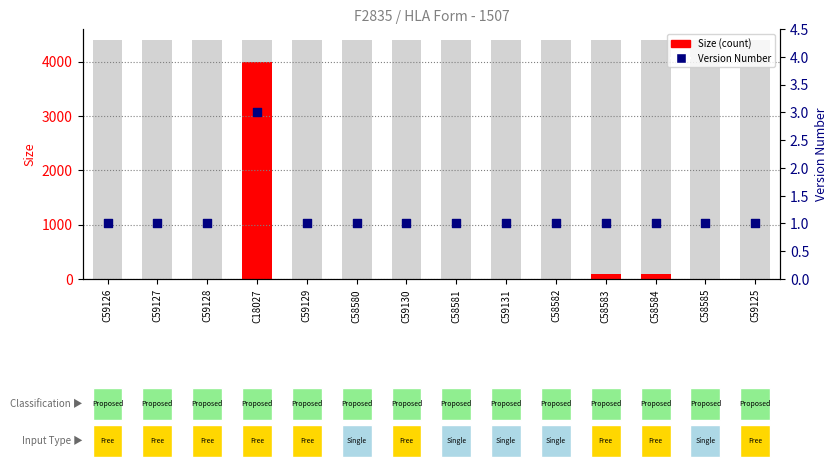

At which category is the sum across all series the highest?

C18027